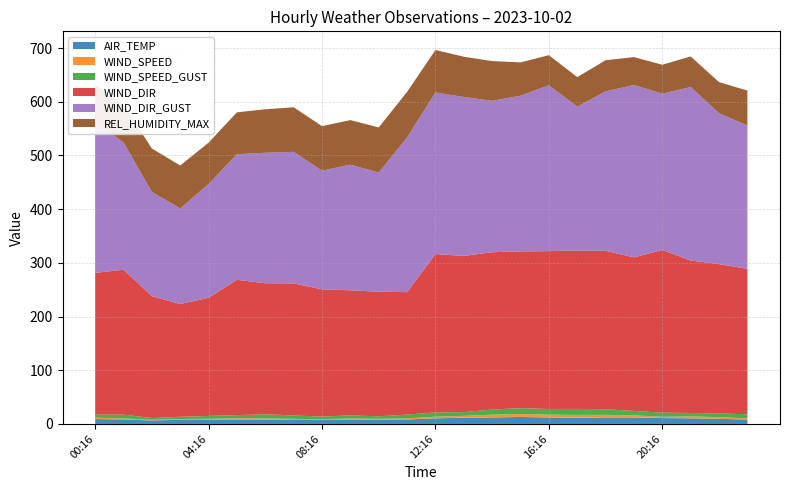

Reading left to right, what are all the values shown in this chart?

AIR_TEMP: 9.1	8.4	6.5	7.8	8.3	8.2	8.1	7.5	7.8	7.9	7.7	8.4	10.4	11.6	12.0	13.0	12.0	11.5	12.1	12.1	11.0	10.4	9.5	8.2
REL_HUMIDITY_MAX: 69.0	70.0	81.0	80.0	77.0	78.0	81.0	83.0	83.0	83.0	84.0	85.0	79.0	75.0	74.0	62.0	56.0	55.0	58.0	52.0	54.0	57.0	58.0	65.0
WIND_SPEED: 2.5	1.8	1.2	1.3	1.3	2.3	2.2	2.0	1.0	2.2	2.0	1.9	3.1	3.5	5.3	5.3	5.3	5.4	4.8	4.0	2.2	3.7	3.1	2.2
WIND_DIR: 264.0	270.0	227.0	210.0	220.0	252.0	244.0	246.0	237.0	233.0	232.0	228.0	295.0	291.0	293.0	292.0	294.0	295.0	295.0	286.0	303.0	284.0	278.0	271.0
WIND_SPEED_GUST: 5.8	7.1	3.4	4.2	5.3	5.9	7.8	6.3	4.9	5.8	4.6	7.2	7.9	6.9	9.6	11.1	10.5	11.1	10.5	8.1	7.8	6.4	7.0	7.5
WIND_DIR_GUST: 281.0	237.0	194.0	178.0	212.0	234.0	243.0	245.0	221.0	234.0	222.0	288.0	301.0	296.0	282.0	290.0	309.0	268.0	297.0	321.0	291.0	323.0	281.0	267.0